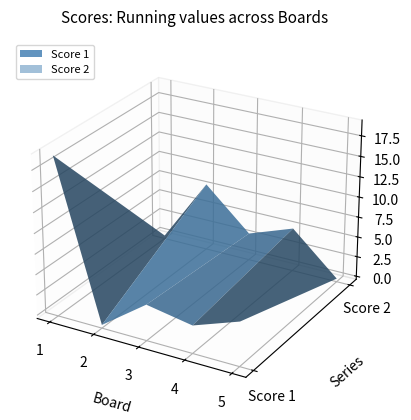

Reading right to left, extract all data points from this chart.

Score 1: 5=5	4=3	3=4	2=0	1=19
Score 2: 5=0	4=5	3=3	2=8	1=0